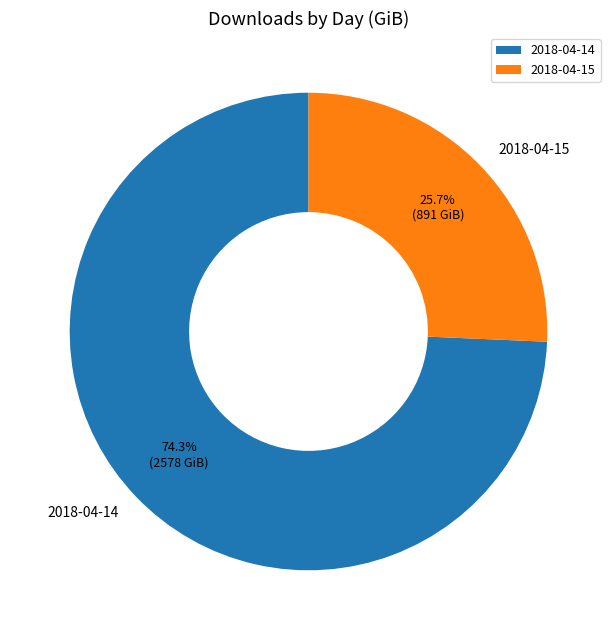

Which slice is the smallest?

2018-04-15